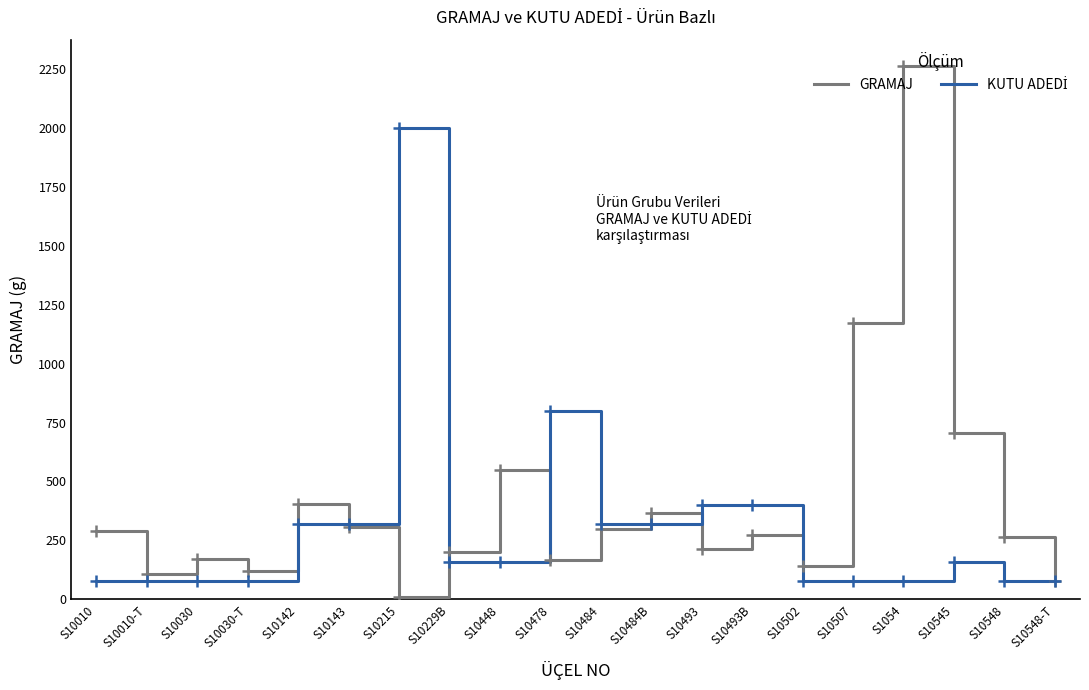

At which category is the sum across all series the highest?

S1054